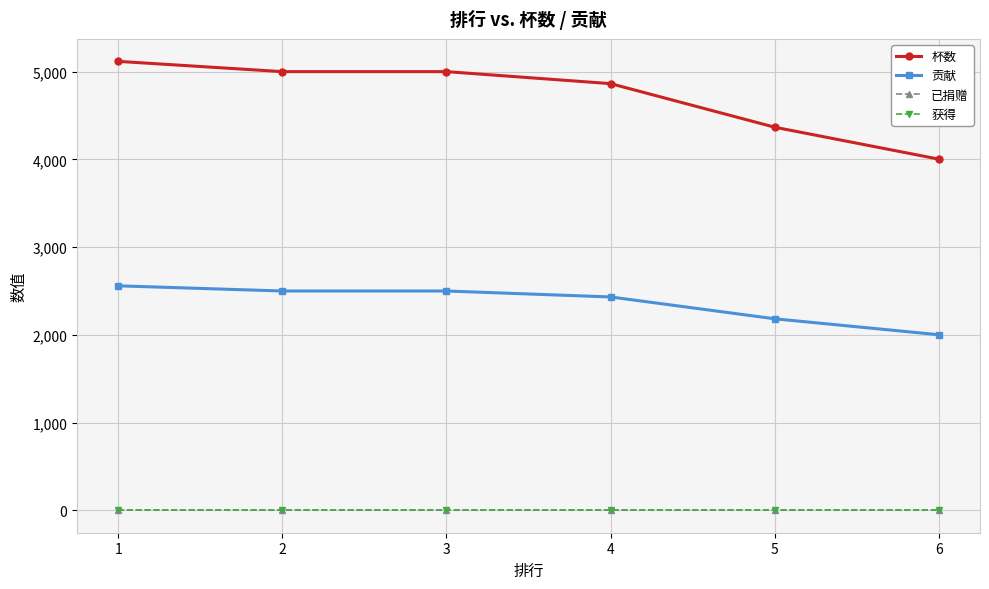

True or false: 已捐赠 has a value of 0 at 2.

True